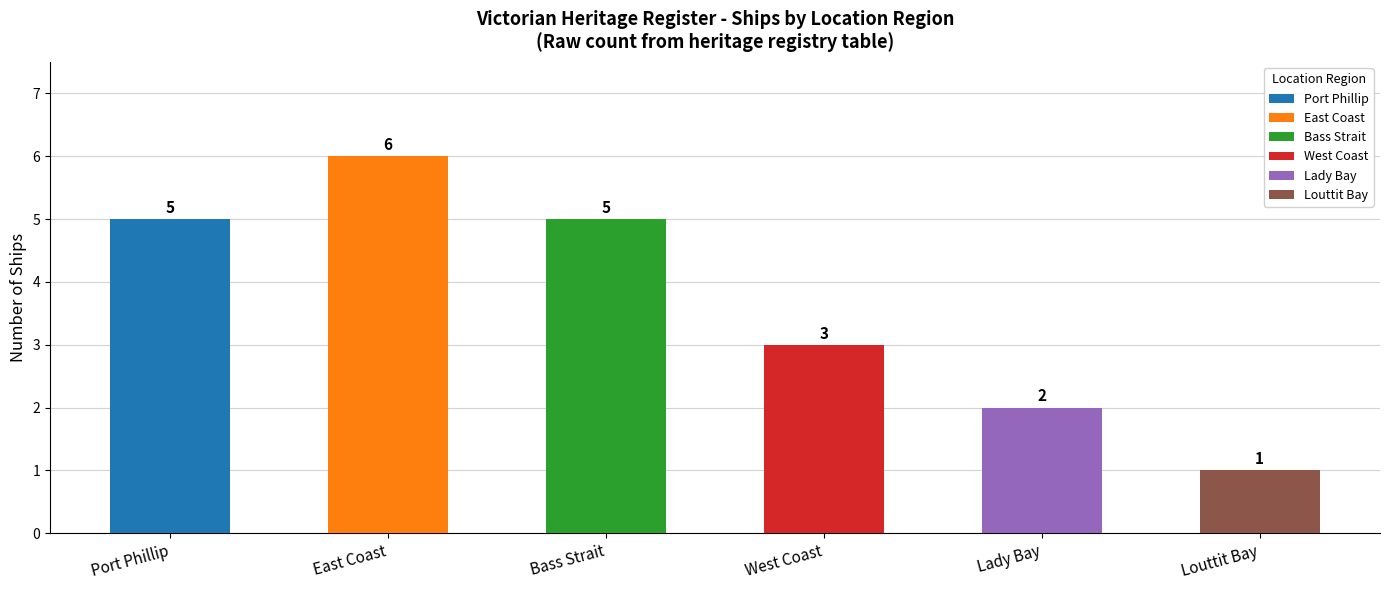

Which series has the largest range (max minus min)?

East Coast